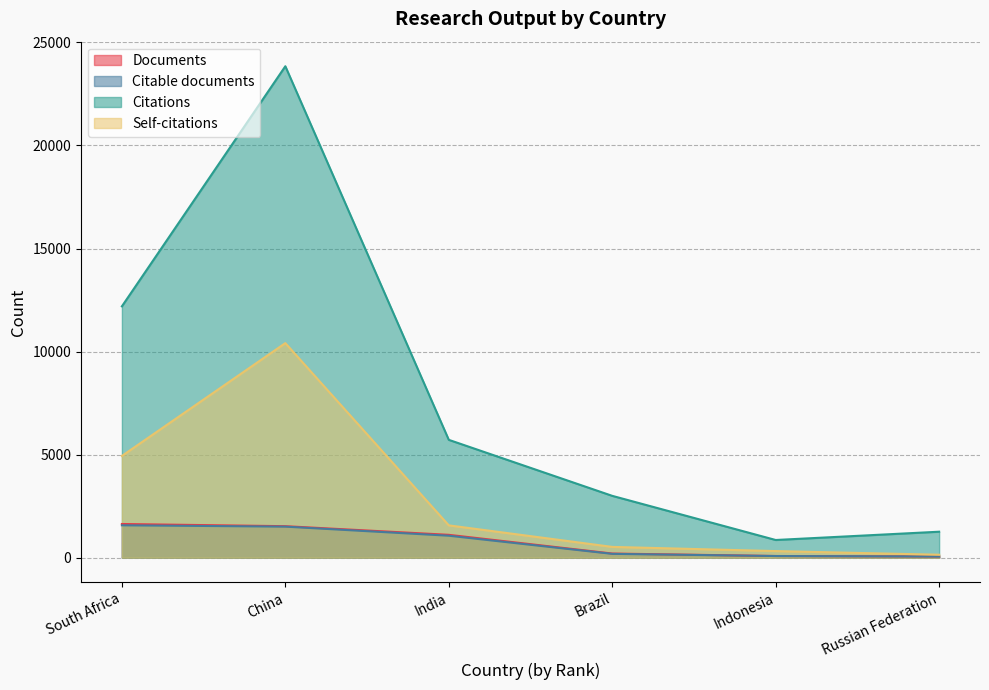

At which category does Self-citations reach its first local peak?

China